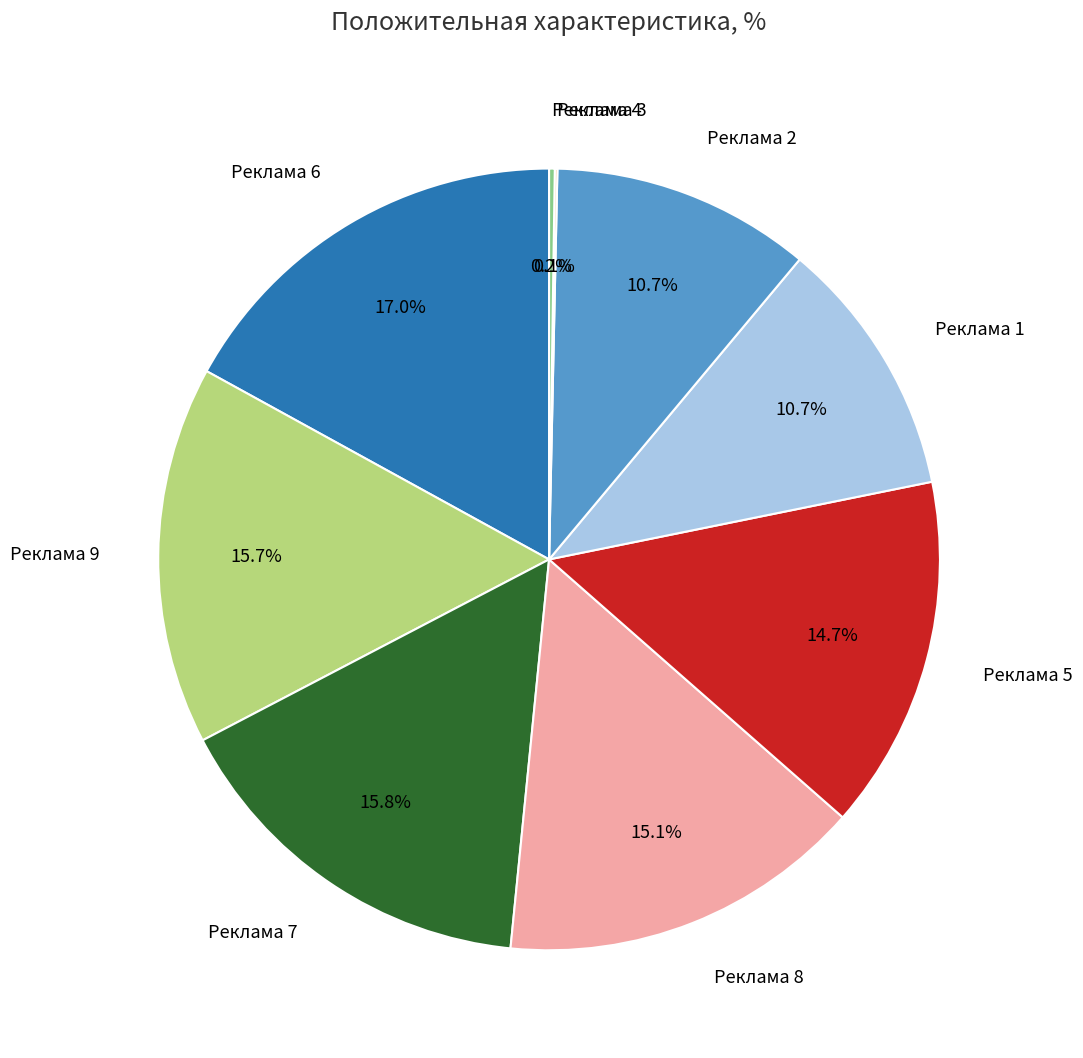

What is the largest slice in the pie chart?

Реклама 6